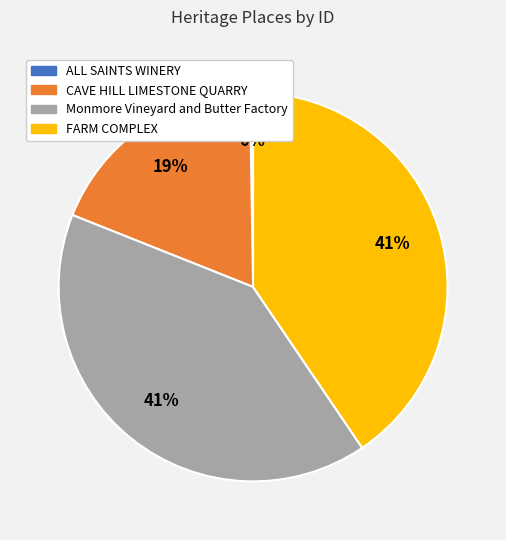

Does CAVE HILL LIMESTONE QUARRY account for over 50% of the chart?

No